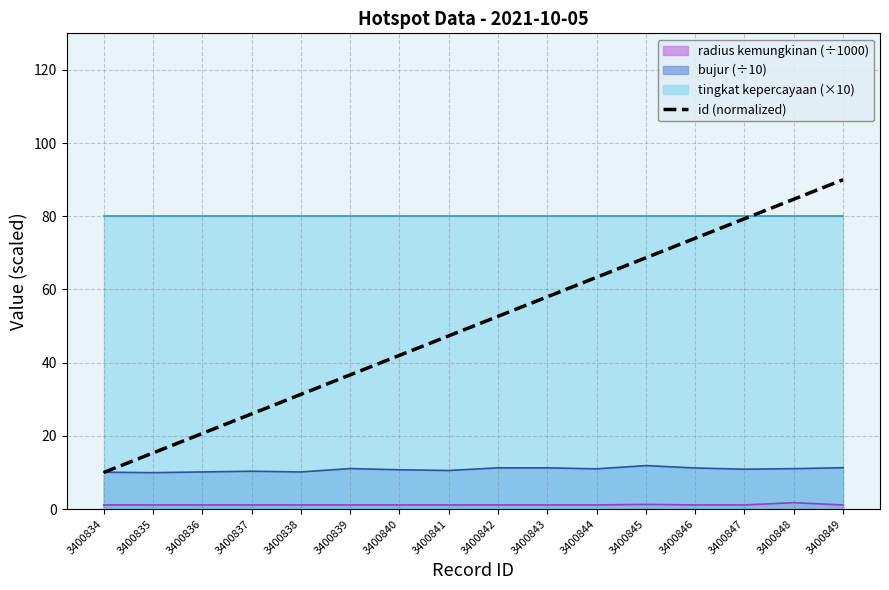

List the labels in order of id (normalized) value, smallest first.

3400834, 3400835, 3400836, 3400837, 3400838, 3400839, 3400840, 3400841, 3400842, 3400843, 3400844, 3400845, 3400846, 3400847, 3400848, 3400849